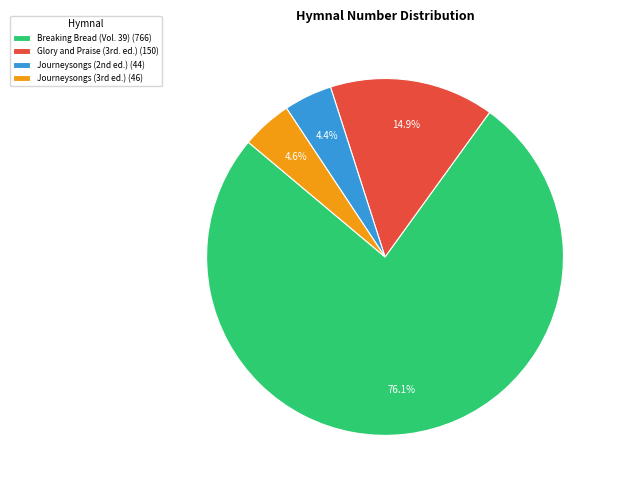

To the nearest percent, what is the average slice percentage?

25%